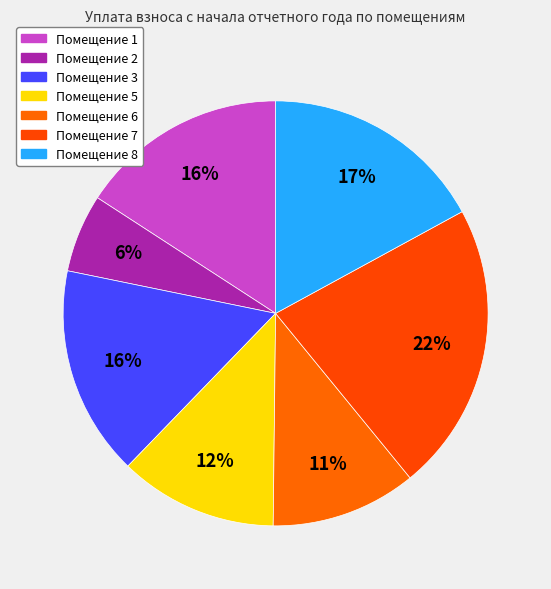

How many segments does this pie chart have?

7